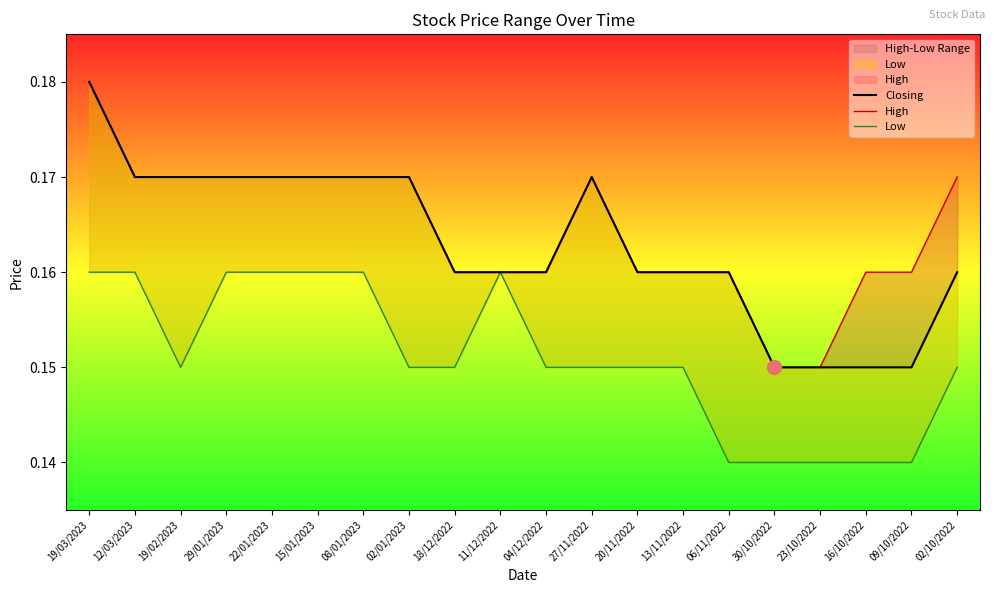

What is the sum of all Low values?

3.0